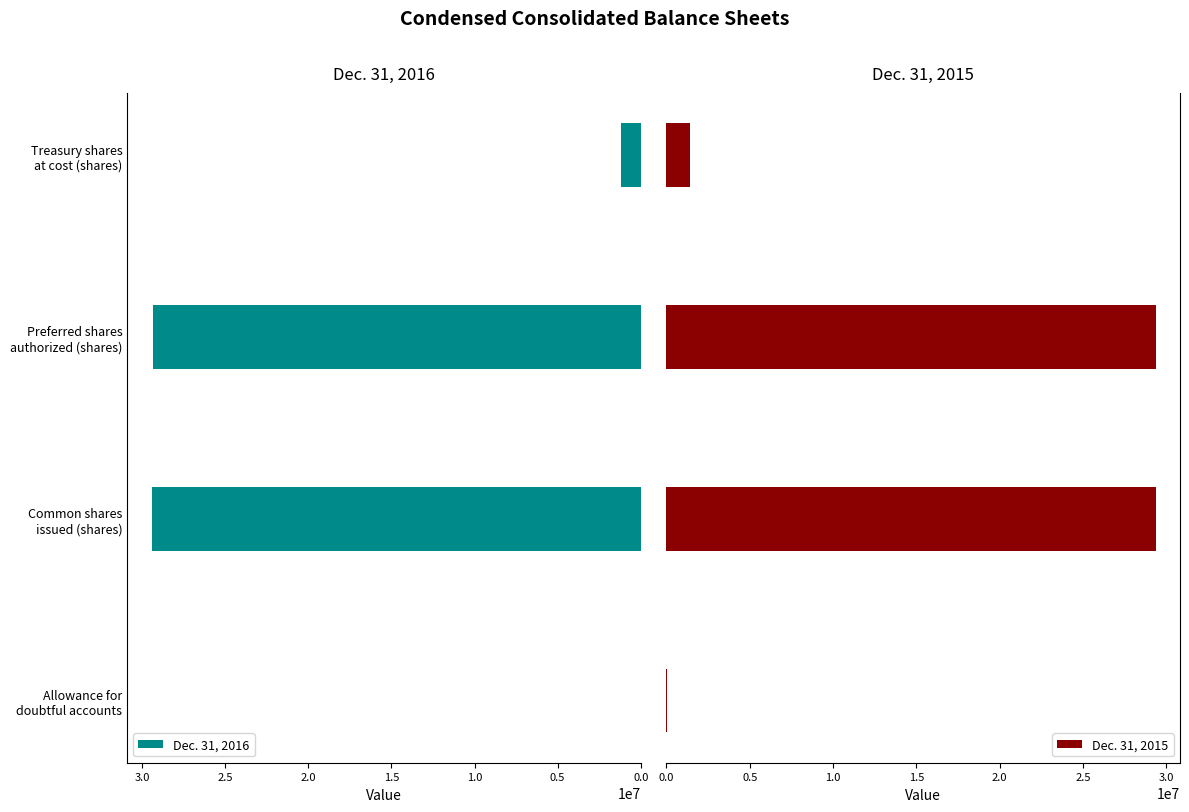

Where is Dec. 31, 2016 nearest to the value 14718853?

Treasury shares
at cost (shares)